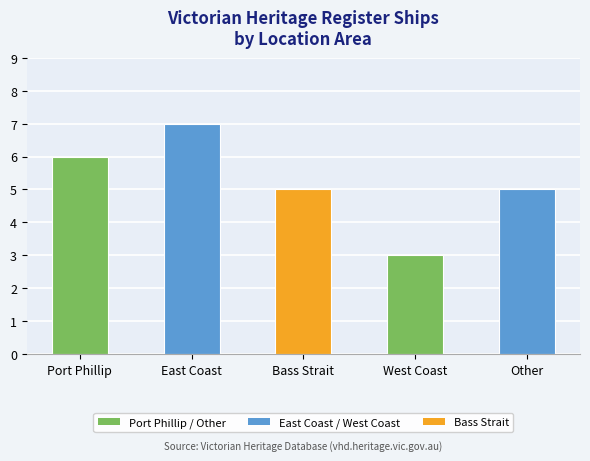

What is the difference between the maximum and minimum values?

4